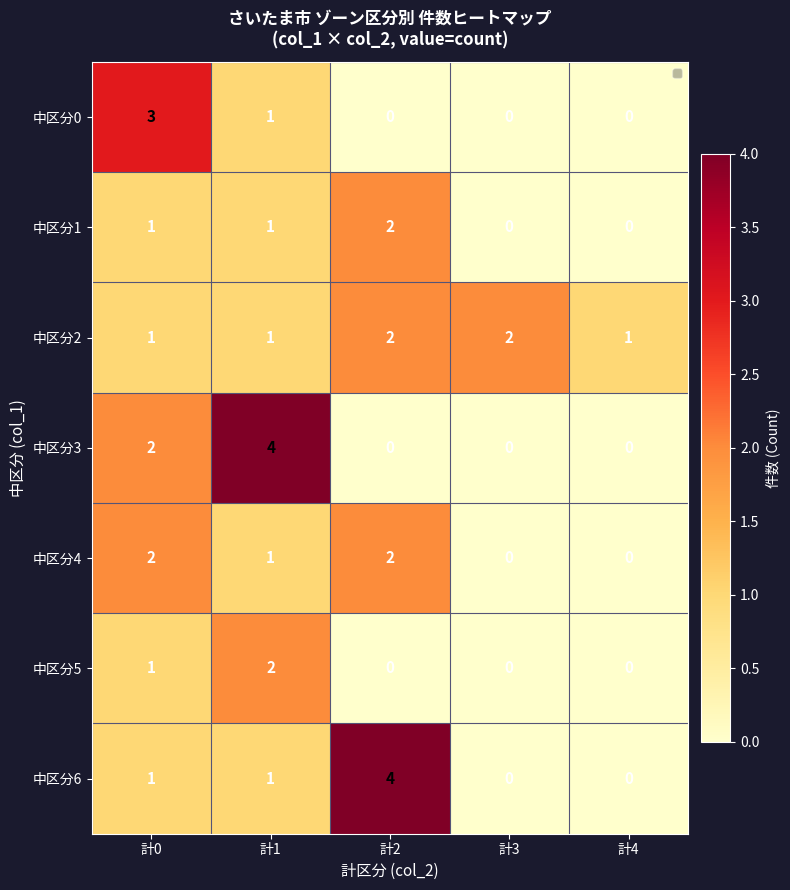

What is the total value across all series at 計2?

10